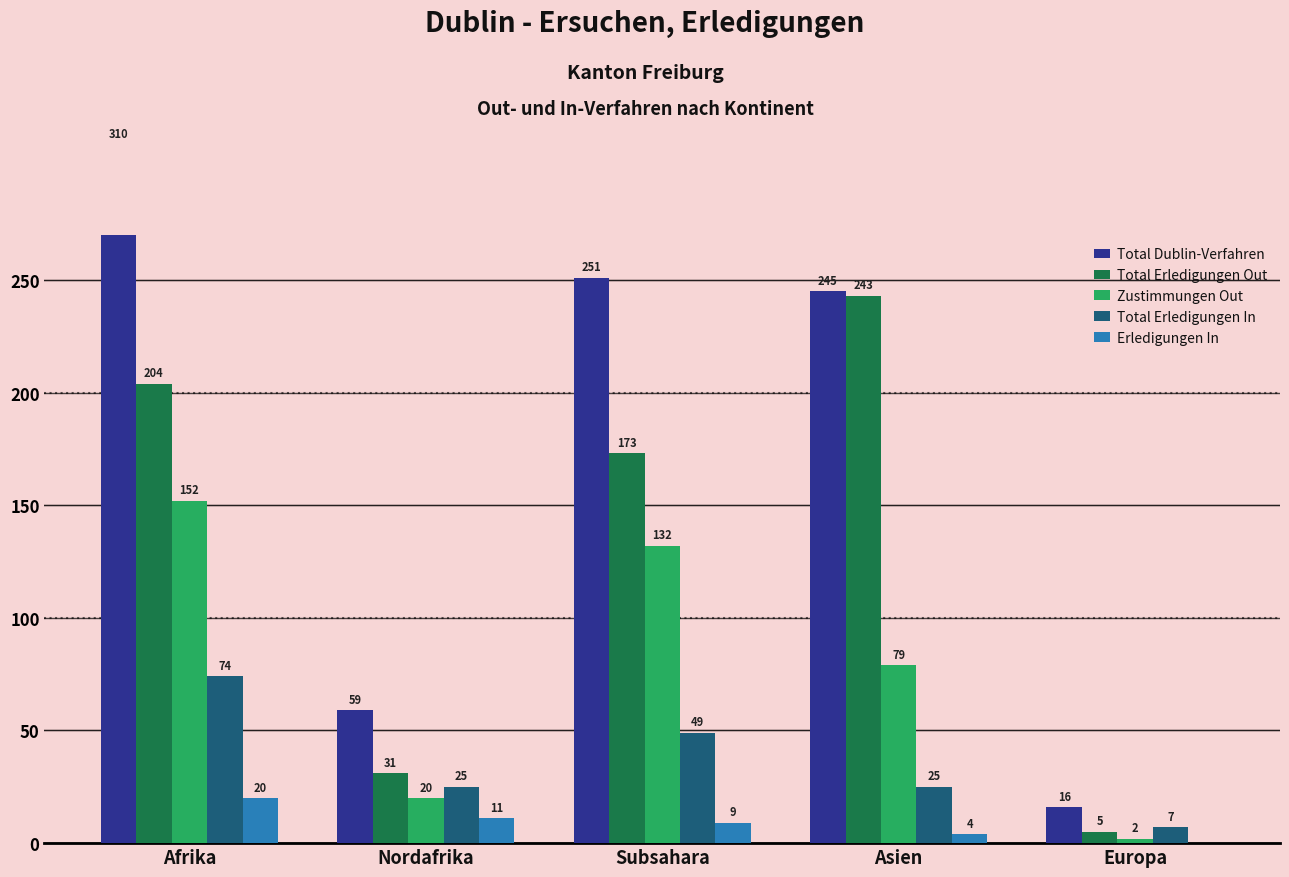

What is the total value across all series at Subsahara?

614